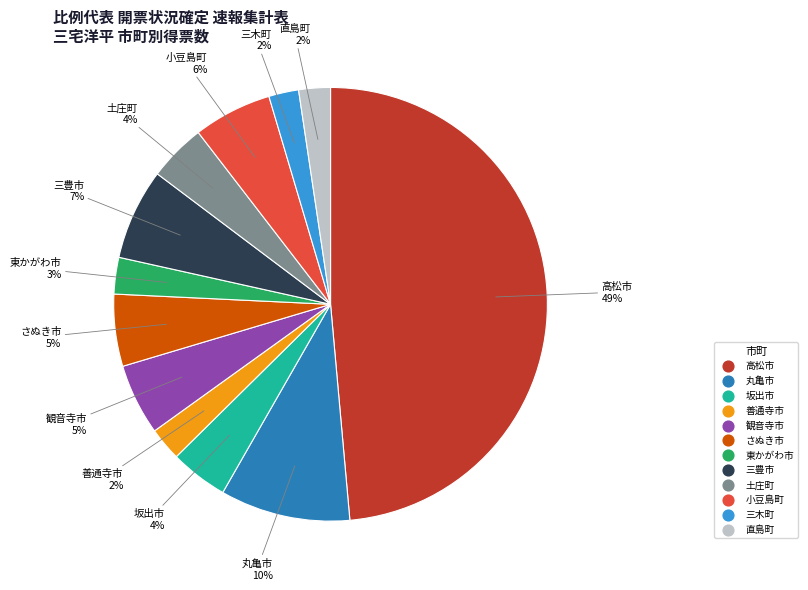

To the nearest percent, what percentage of the pie is 直島町?

2%